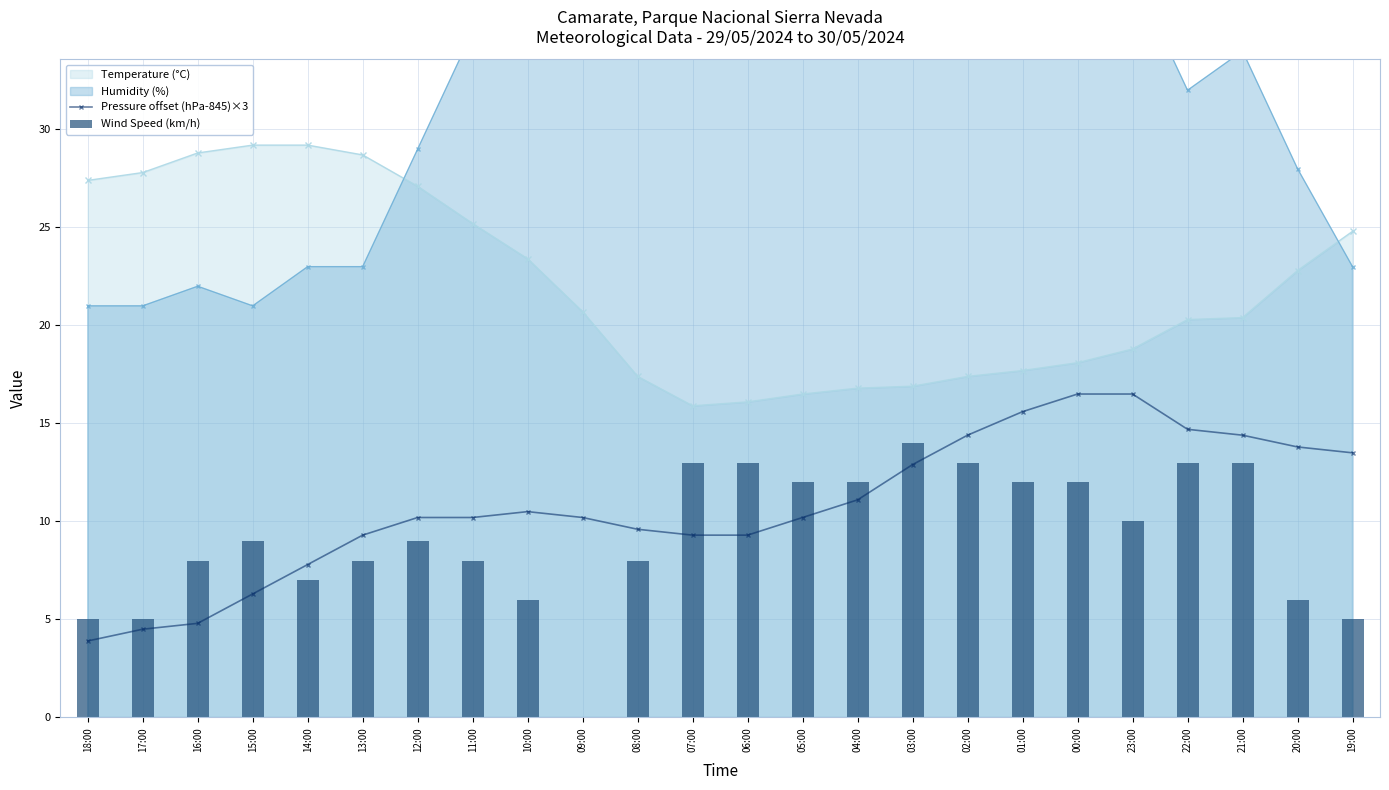

What is the highest value of the Wind Speed (km/h) series?

14.0